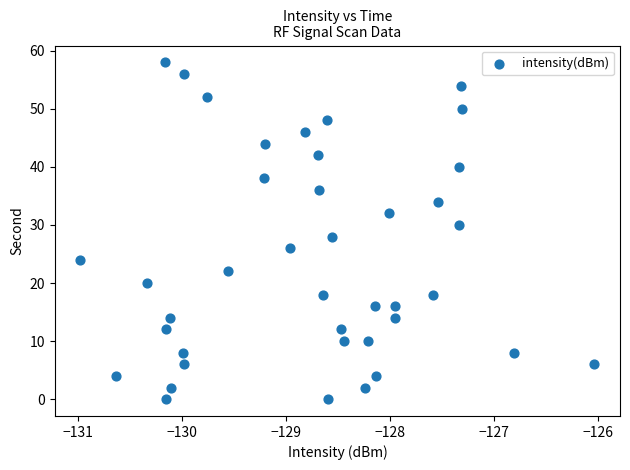

What is the range of Y values (max minus min)?

58